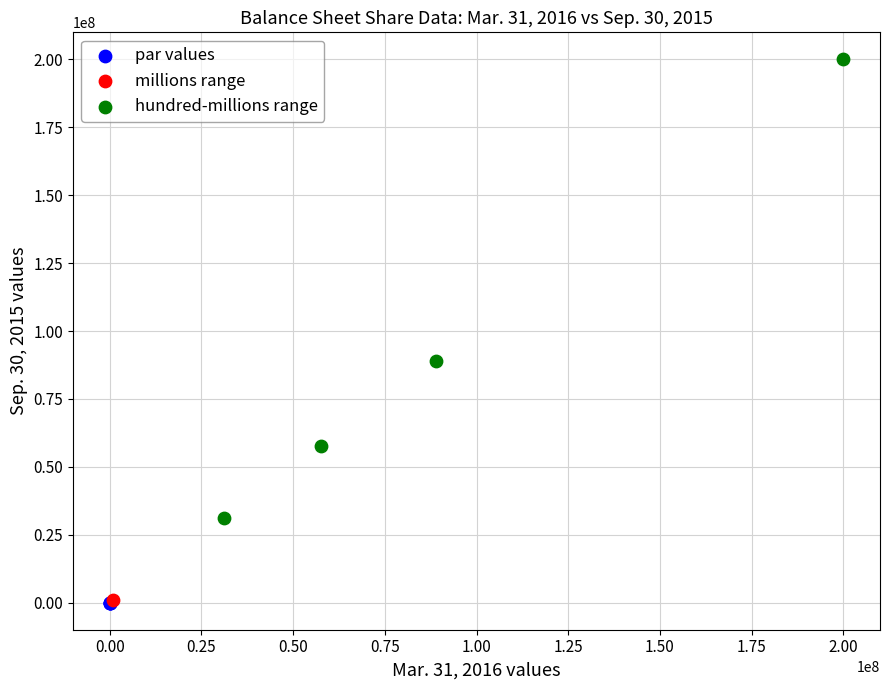

What are all the series names shown in the legend?

par values, millions range, hundred-millions range